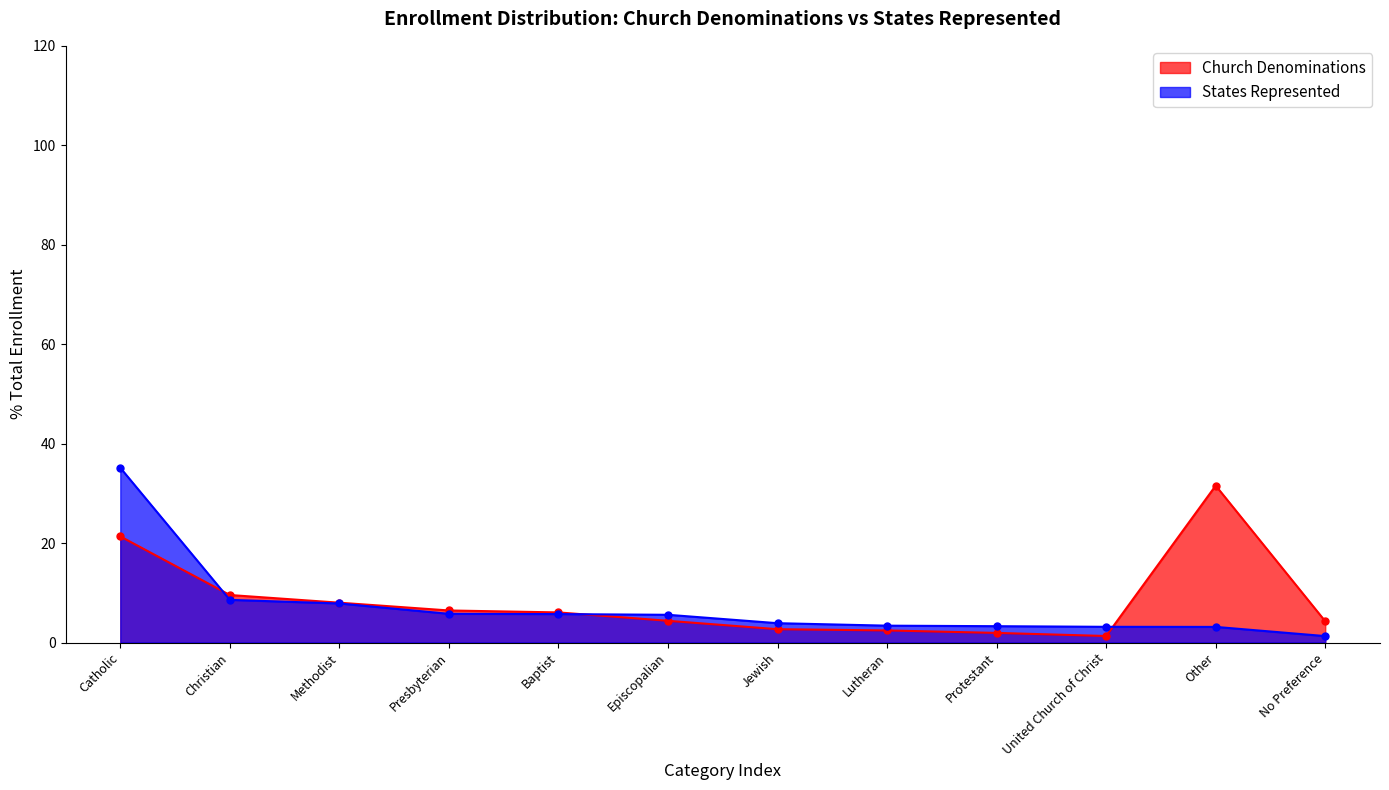

What is the greatest value displayed?

35.1